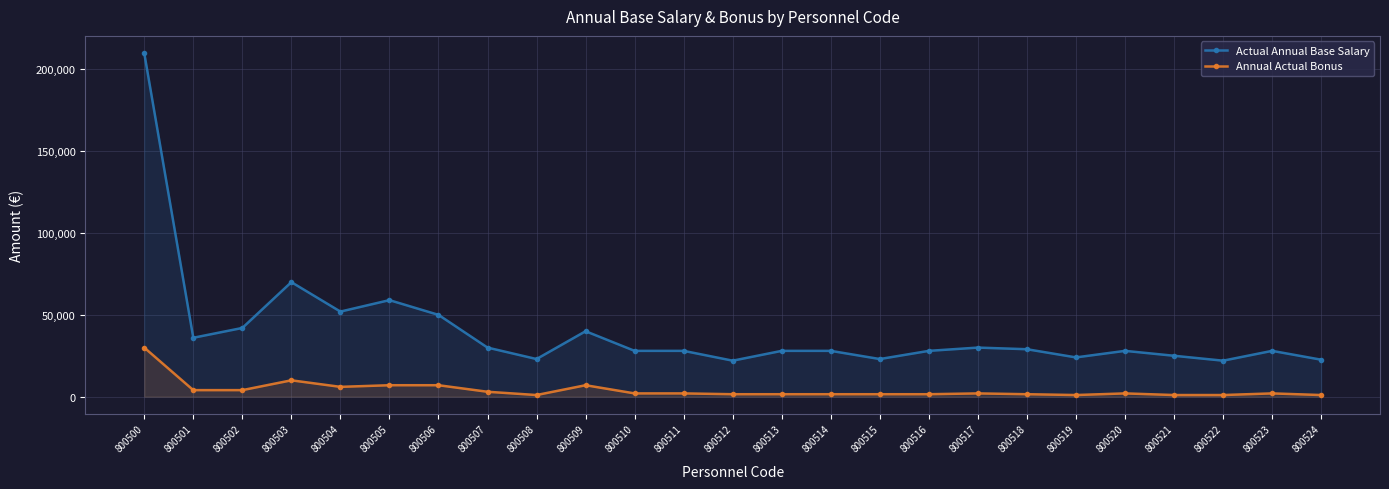

Between 800505 and 800515, which series saw the biggest shift?

Actual Annual Base Salary